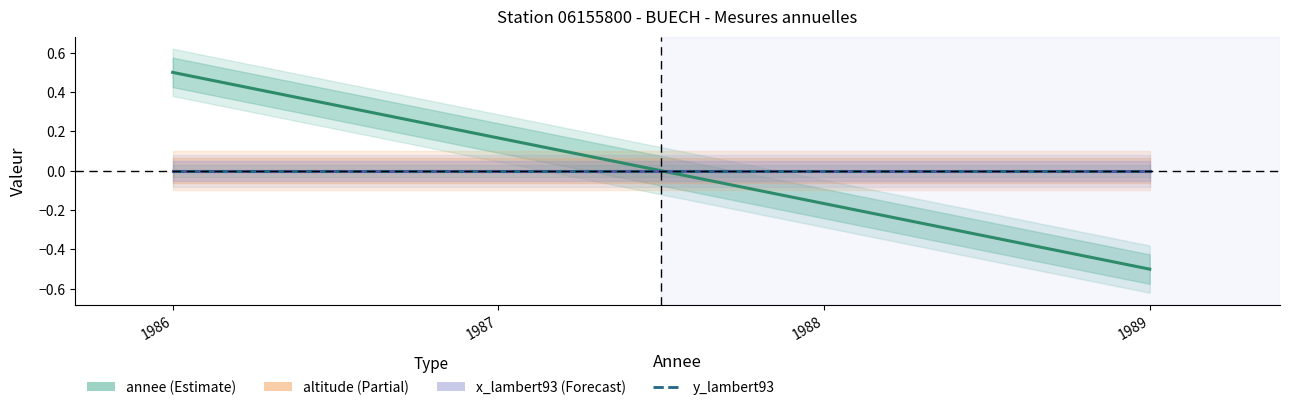

What is the maximum value shown in the chart?

0.5